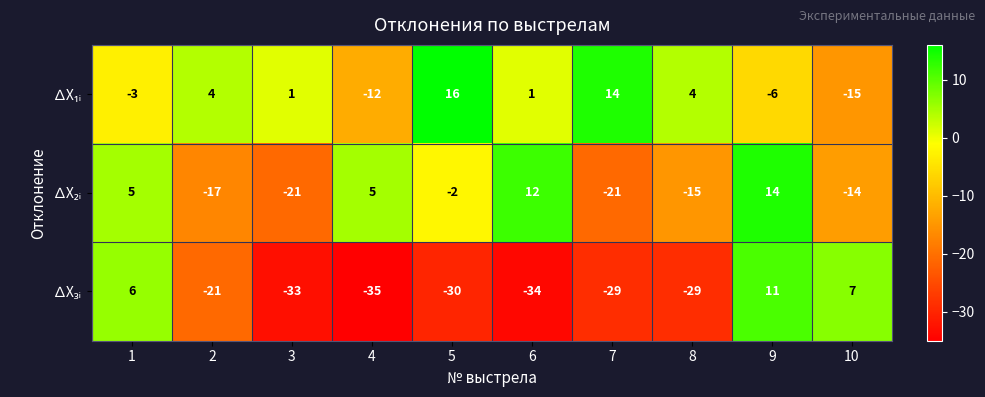

Count the number of data series in this chart.

3